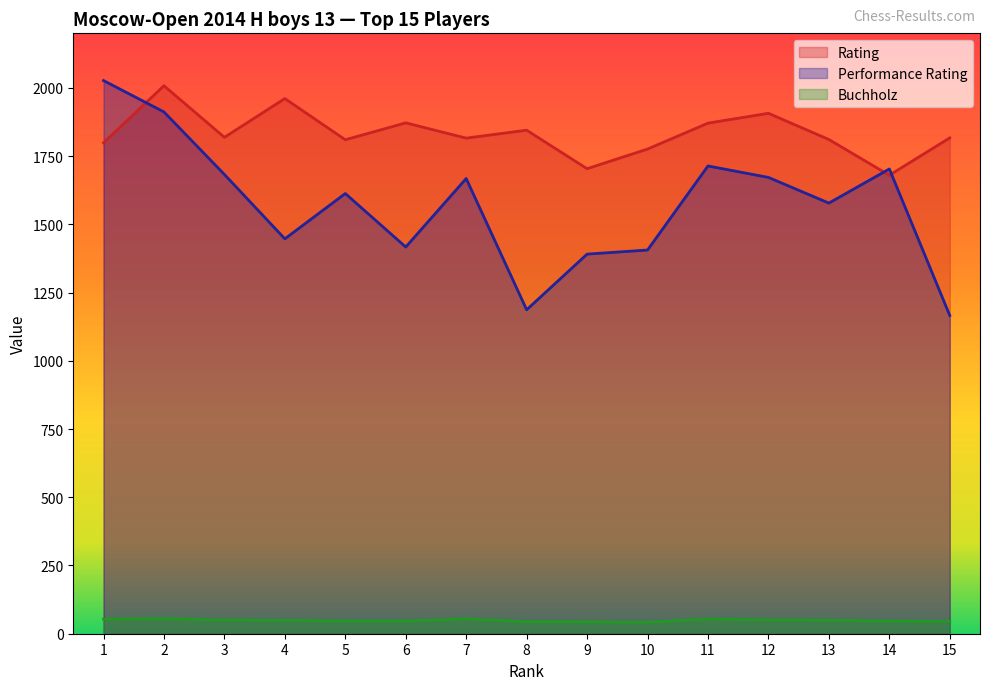

The Buchholz series shows 72.0 at 5. True or false?

False